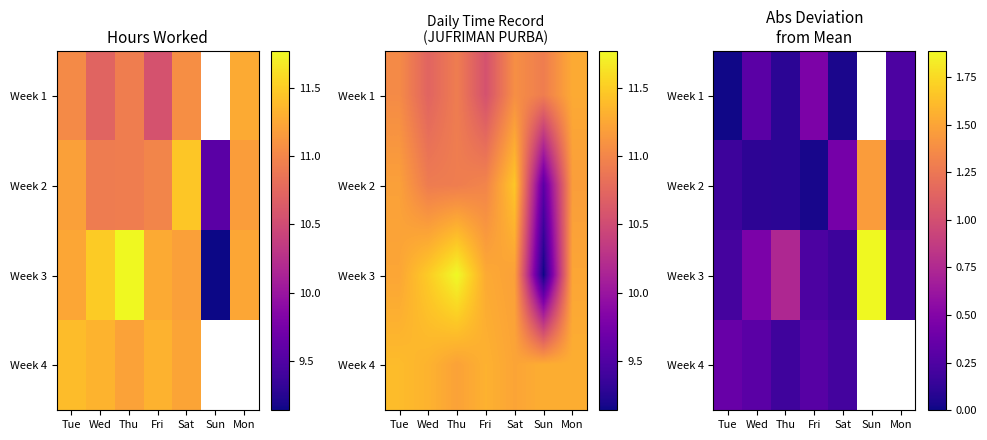

Which has a higher value, Sun or Sat?

Sat